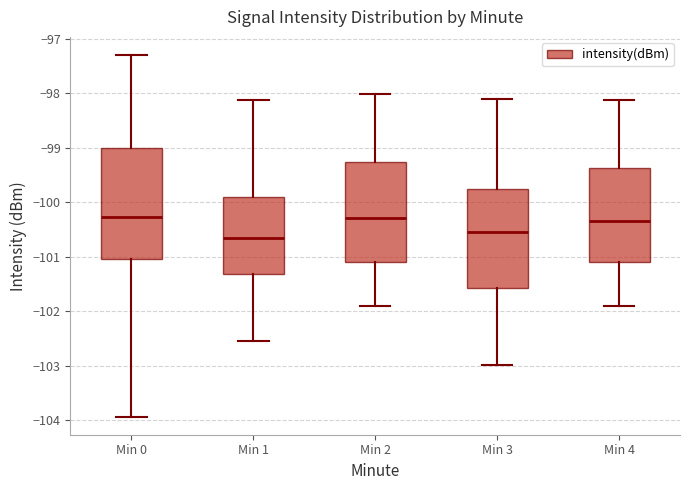

Reading left to right, transcribe this box plot: for each box, give where its median line is, the range the box spans, and where its two whiskers end, as read against the y-axis. The values are not printed on the chart, so give them approximately, as read against the axis.

Min 0: median -100.3, box -101.0 to -99.0, whiskers -103.9 to -97.3
Min 1: median -100.7, box -101.3 to -99.9, whiskers -102.6 to -98.1
Min 2: median -100.3, box -101.1 to -99.3, whiskers -101.9 to -98.0
Min 3: median -100.5, box -101.6 to -99.8, whiskers -103.0 to -98.1
Min 4: median -100.3, box -101.1 to -99.4, whiskers -101.9 to -98.1